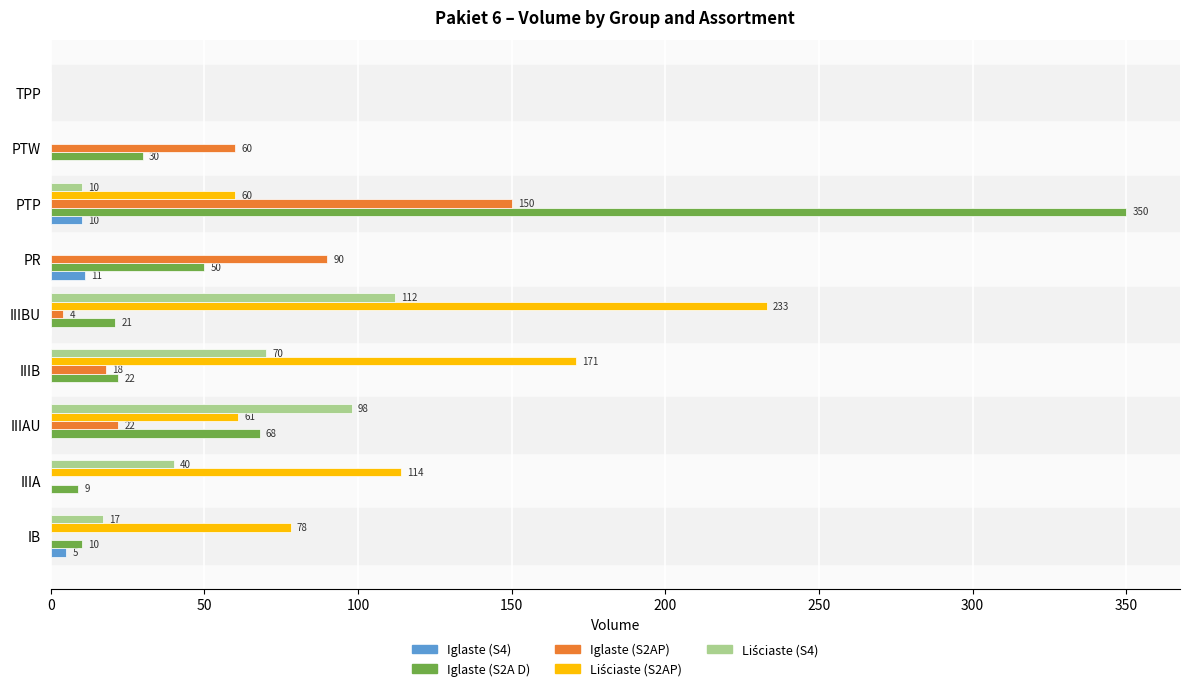

Is it true that Iglaste (S4) equals 0 at PTW?

True